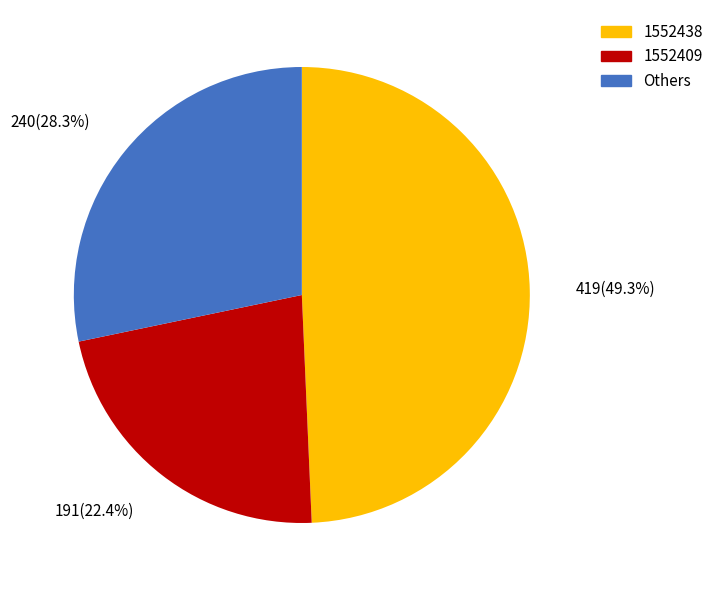

What percentage is the 1552438 slice, to the nearest percent?

49%